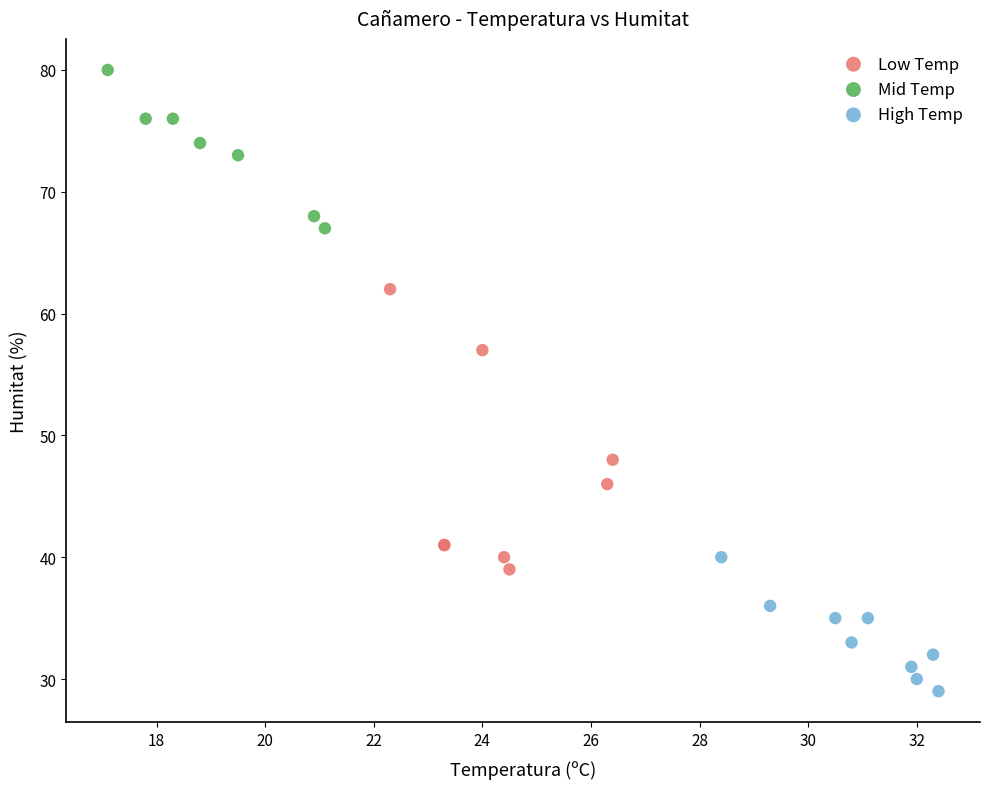

Which series contains the highest Y value?

Mid Temp